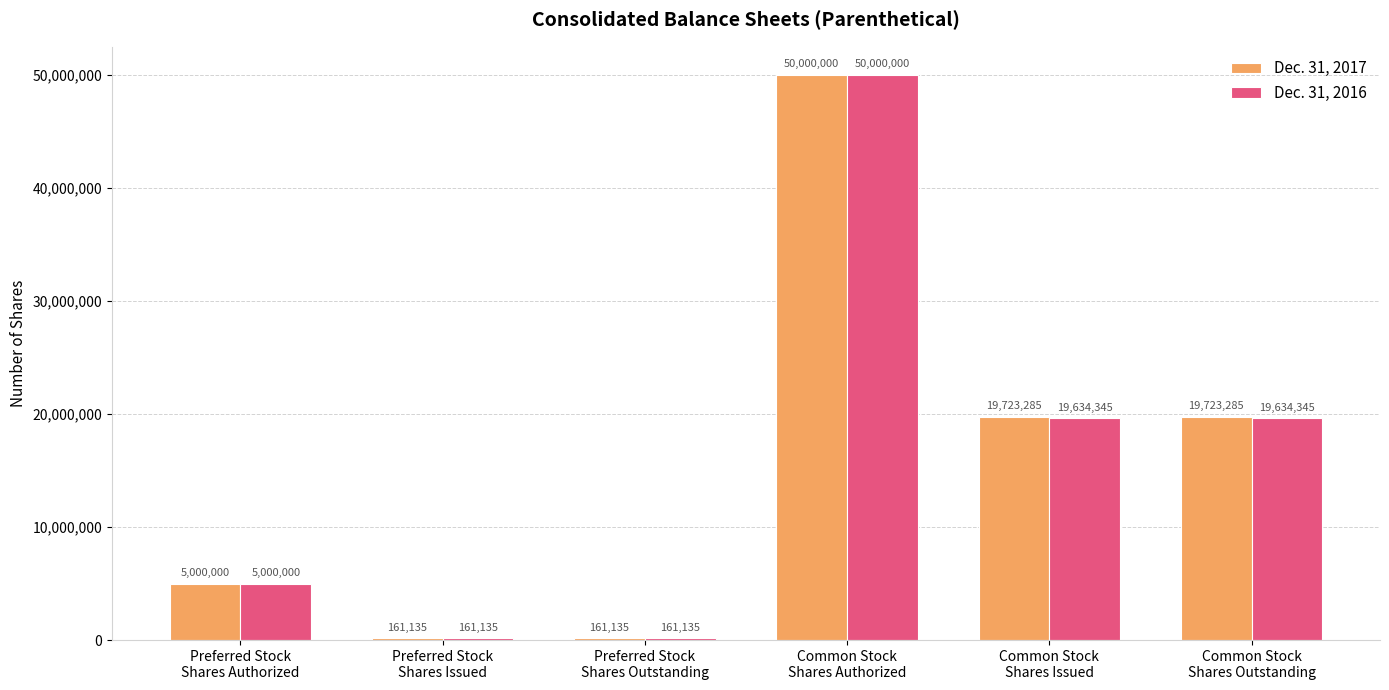

True or false: Dec. 31, 2017 has a value of 19723285 at Common Stock
Shares Issued.

True